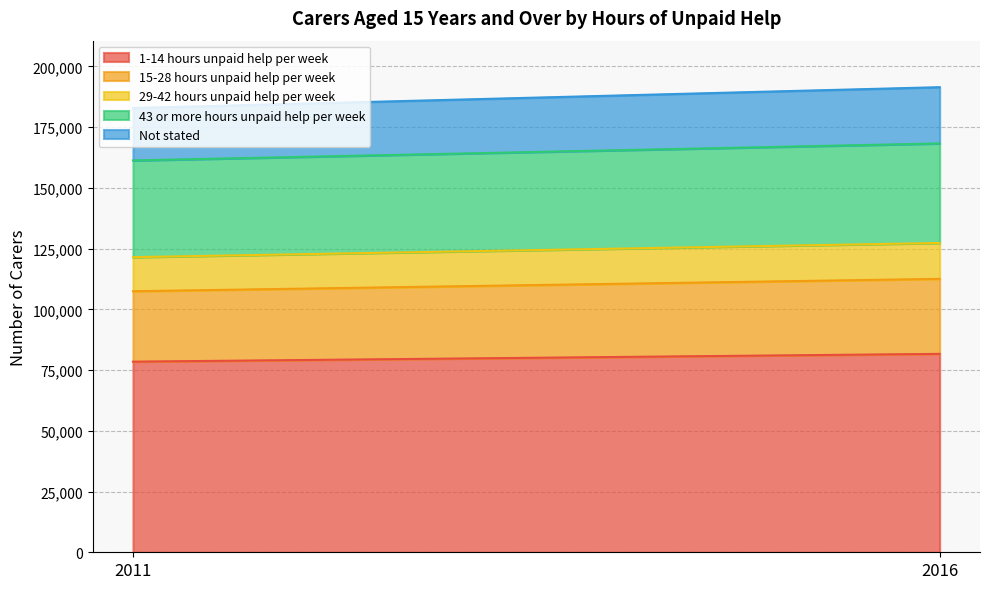

At which label is 29-42 hours unpaid help per week closest to 14405?

2011